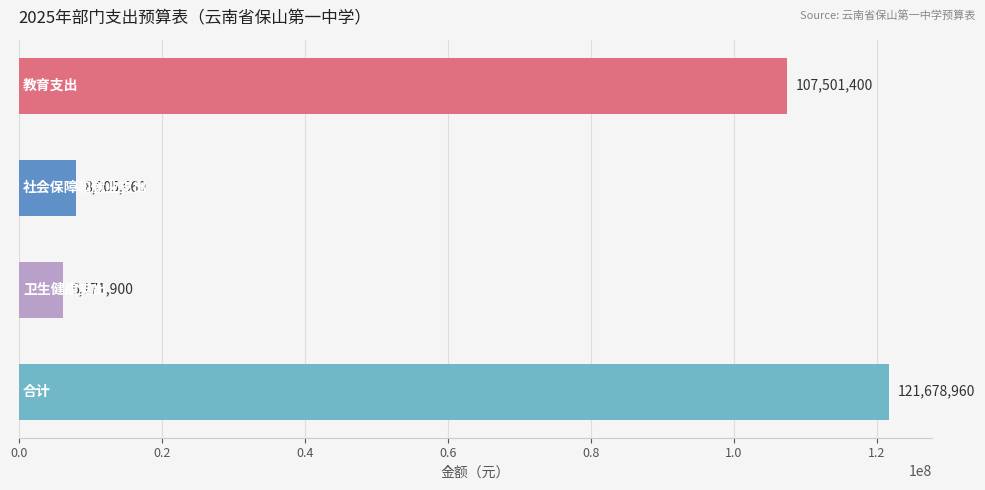

What is the maximum value shown in the chart?

121678960